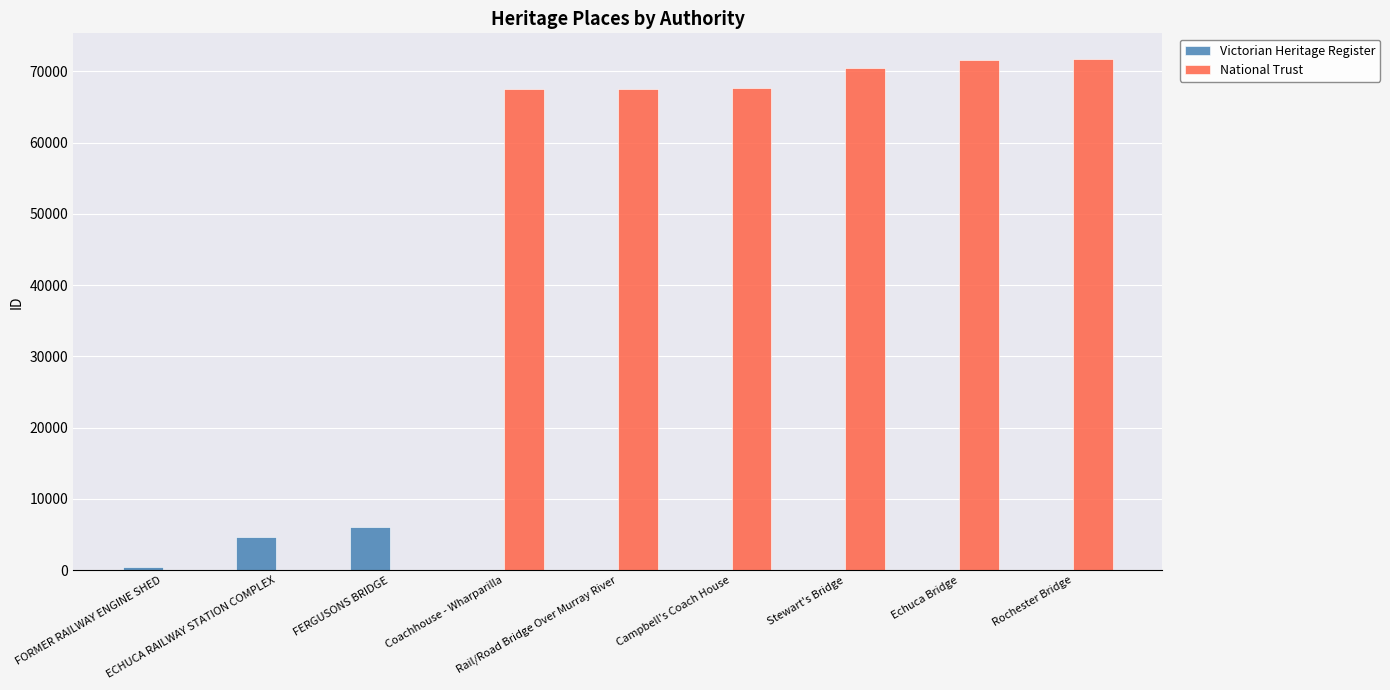

Which series has the largest range (max minus min)?

National Trust